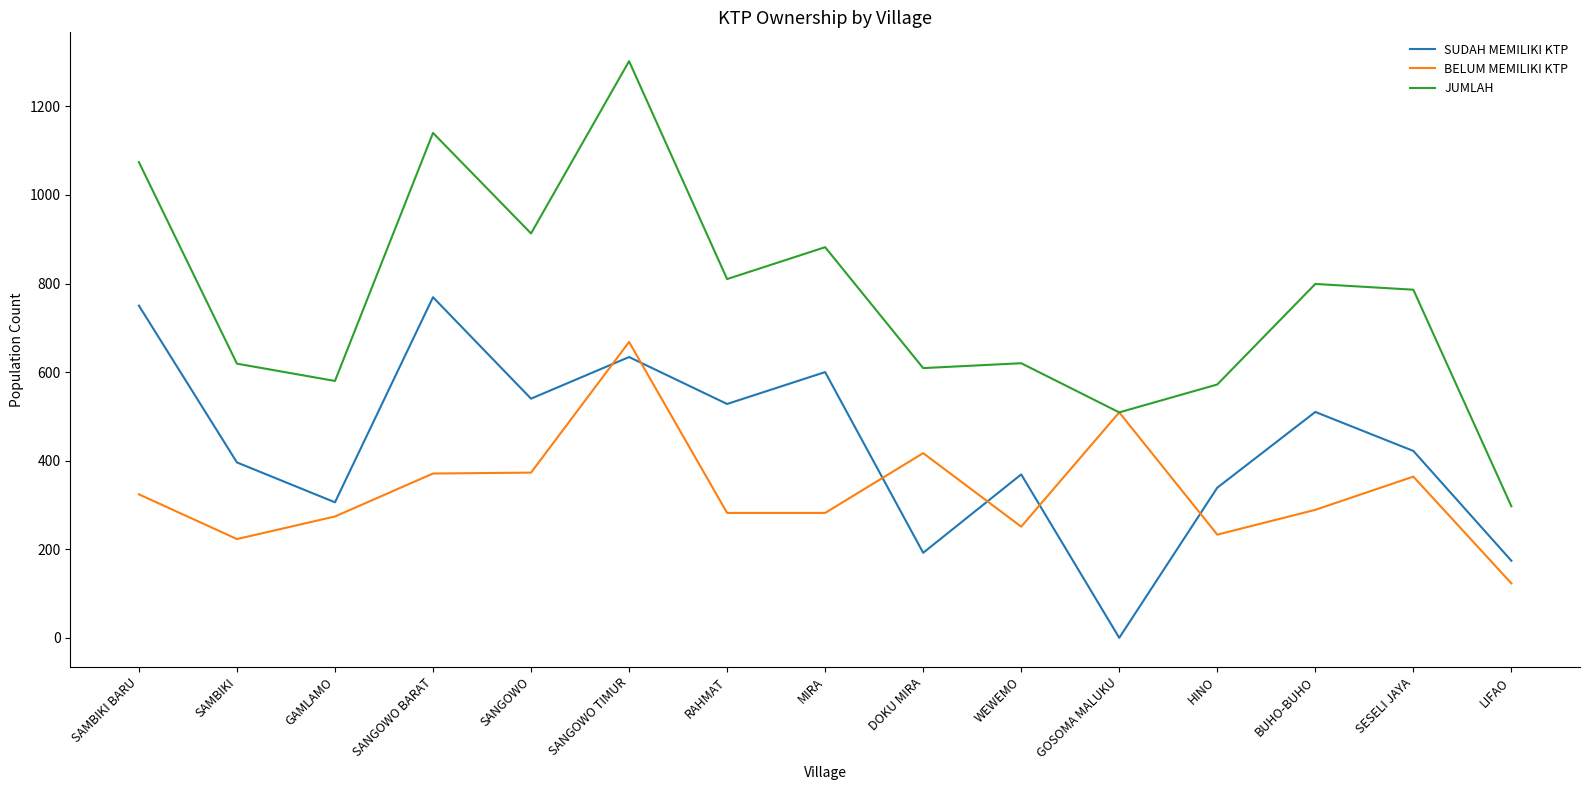

At which label does BELUM MEMILIKI KTP first exceed 289?

SAMBIKI BARU